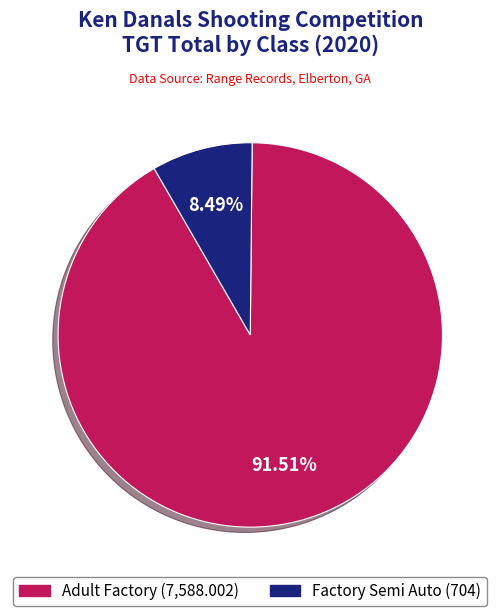

Which has a higher value, Adult Factory or Factory Semi Auto?

Adult Factory